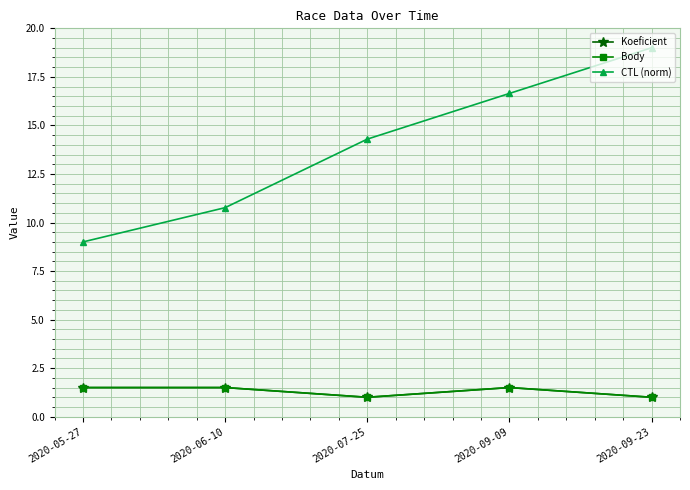

Reading left to right, what are all the values shown in this chart?

Koeficient: 2020-05-27=1.5	2020-06-10=1.5	2020-07-25=1.0	2020-09-09=1.5	2020-09-23=1.0
Body: 2020-05-27=1.5	2020-06-10=1.5	2020-07-25=1.0	2020-09-09=1.5	2020-09-23=1.0
CTL (norm): 2020-05-27=9.0	2020-06-10=10.8	2020-07-25=14.3	2020-09-09=16.6	2020-09-23=19.0